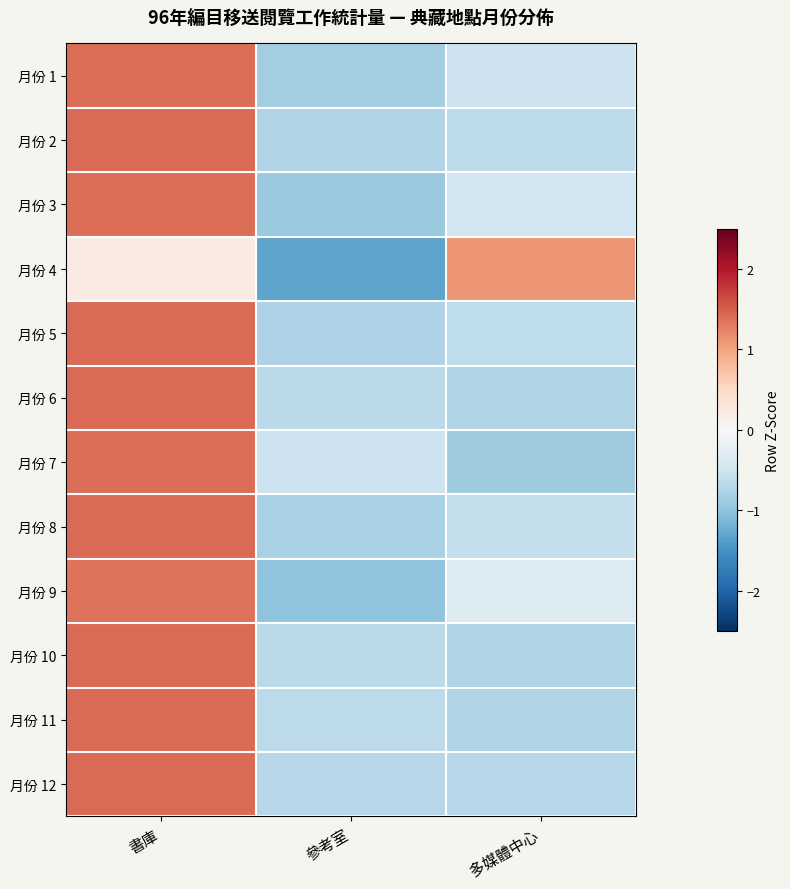

What is the spread (max minus min) of values at 多媒體中心?

2.0